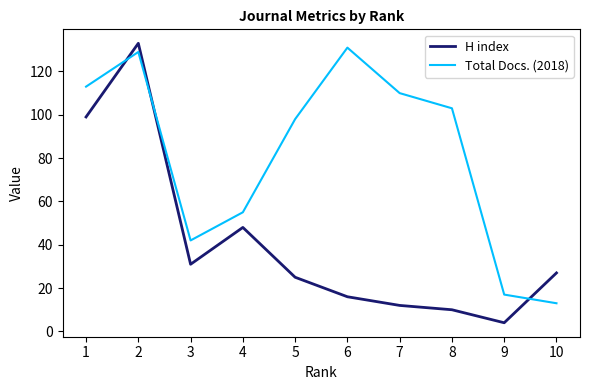

At how many categories does at least one series exceed 38?

8